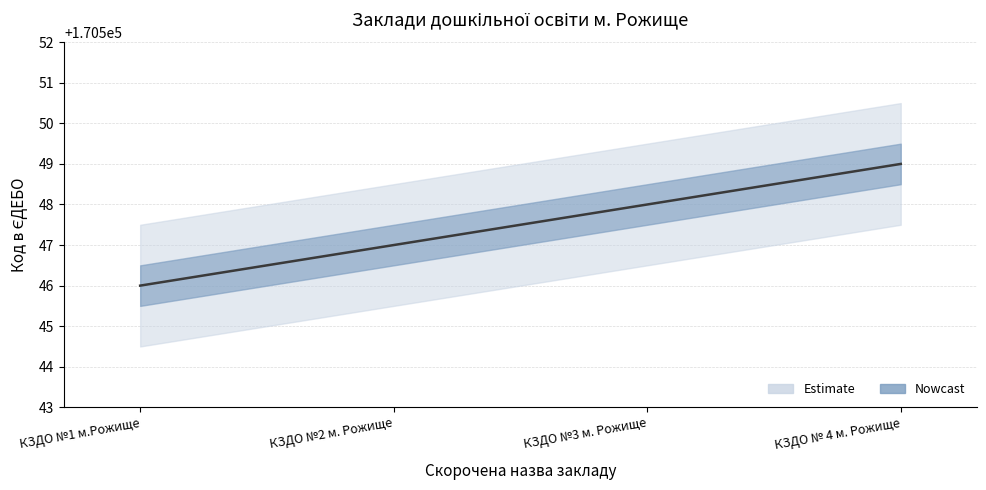

What is the label of the 1st point from the right?

КЗДО № 4 м. Рожище